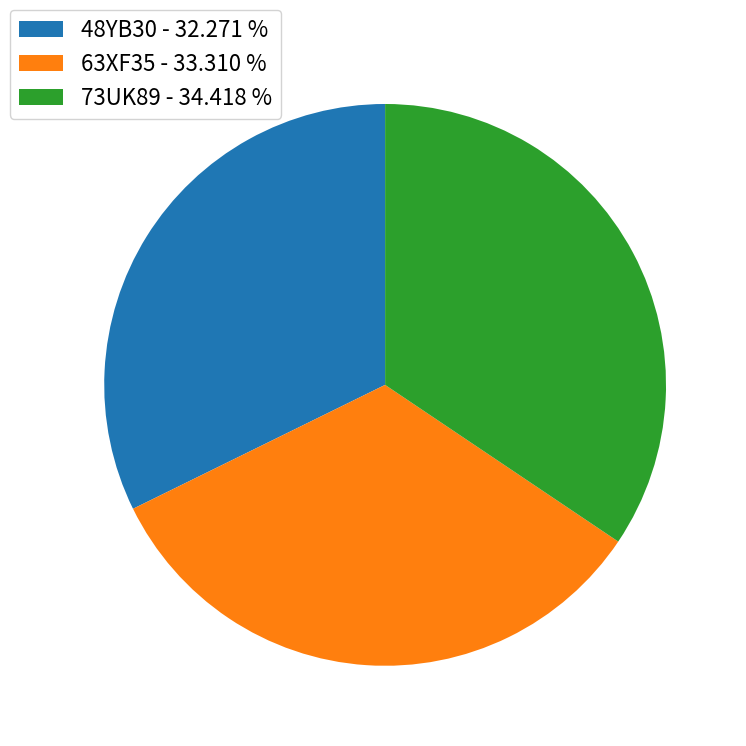

Is it true that 73UK89 is 34% of the pie?

True